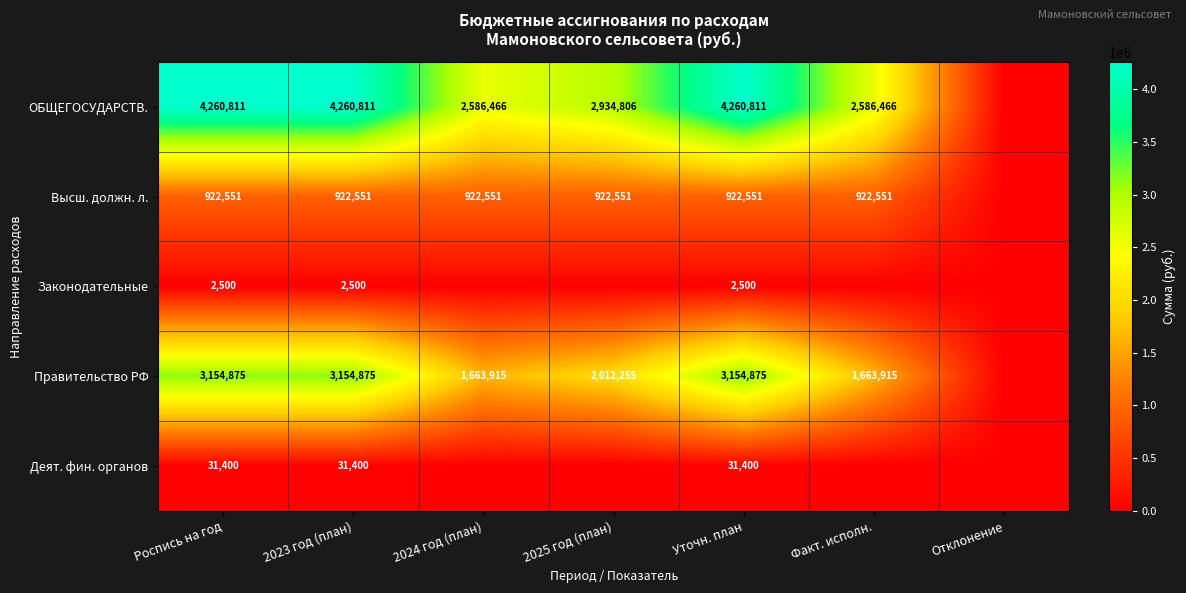

What is the sum of the ОБЩЕГОСУДАРСТВ. values at 2025 год (план) and Роспись на год?

7195617